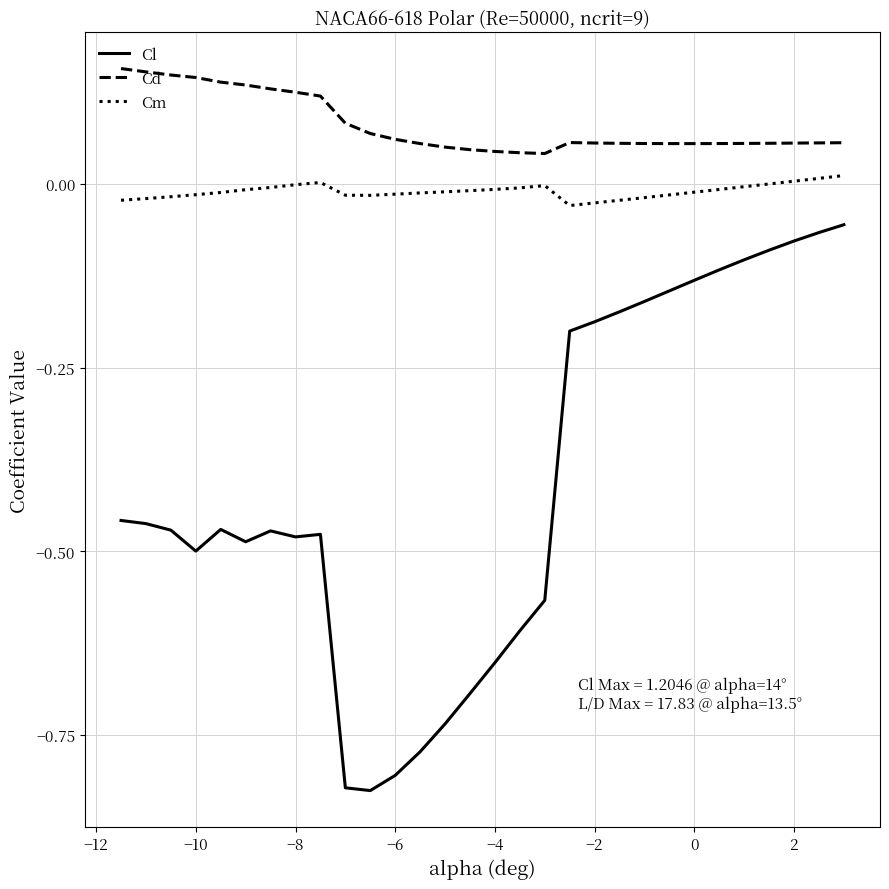

Count the number of categories in the chart.

30